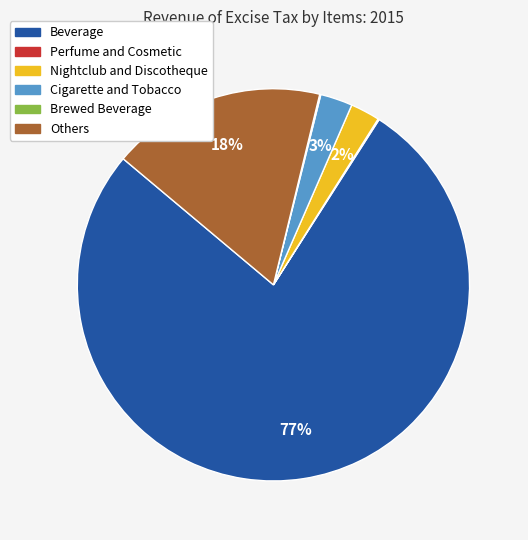

Which has a higher value, Beverage or Cigarette and Tobacco?

Beverage